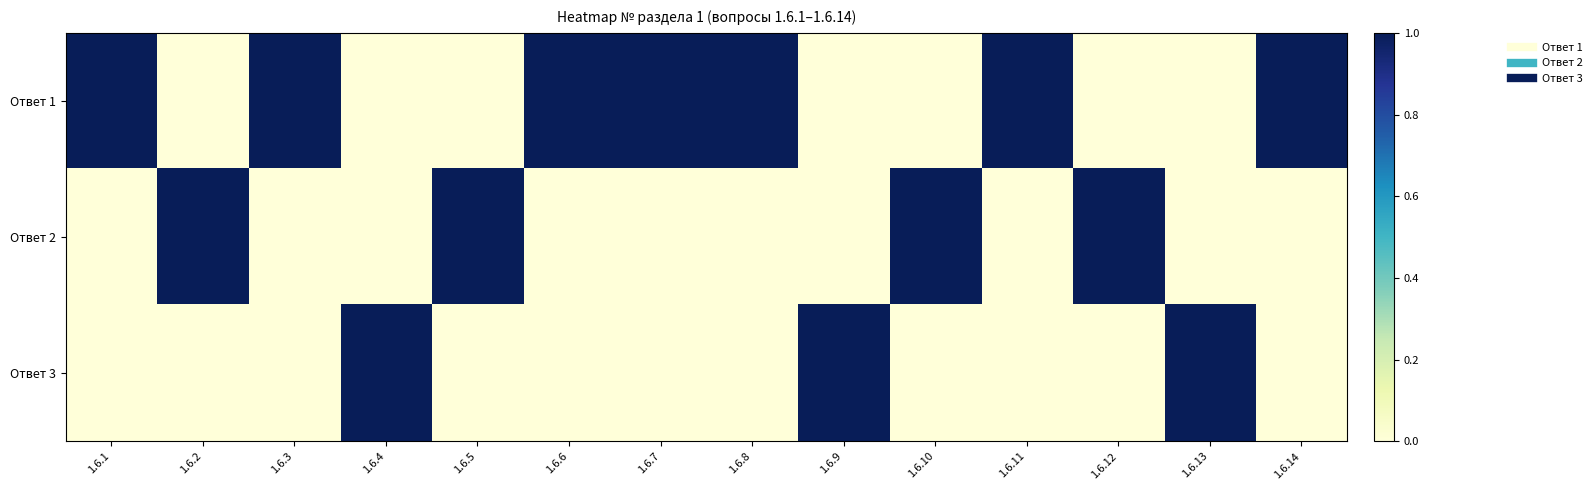

Reading left to right, list all the values displayed in this chart.

Ответ 1: 1.6.1=1	1.6.2=0	1.6.3=1	1.6.4=0	1.6.5=0	1.6.6=1	1.6.7=1	1.6.8=1	1.6.9=0	1.6.10=0	1.6.11=1	1.6.12=0	1.6.13=0	1.6.14=1
Ответ 2: 1.6.1=0	1.6.2=1	1.6.3=0	1.6.4=0	1.6.5=1	1.6.6=0	1.6.7=0	1.6.8=0	1.6.9=0	1.6.10=1	1.6.11=0	1.6.12=1	1.6.13=0	1.6.14=0
Ответ 3: 1.6.1=0	1.6.2=0	1.6.3=0	1.6.4=1	1.6.5=0	1.6.6=0	1.6.7=0	1.6.8=0	1.6.9=1	1.6.10=0	1.6.11=0	1.6.12=0	1.6.13=1	1.6.14=0